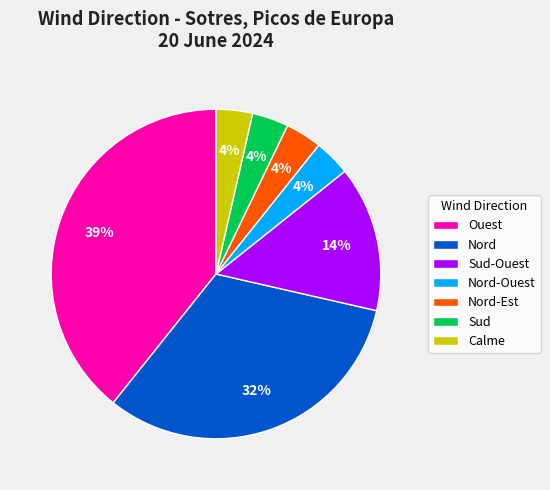

What is the largest slice in the pie chart?

Ouest